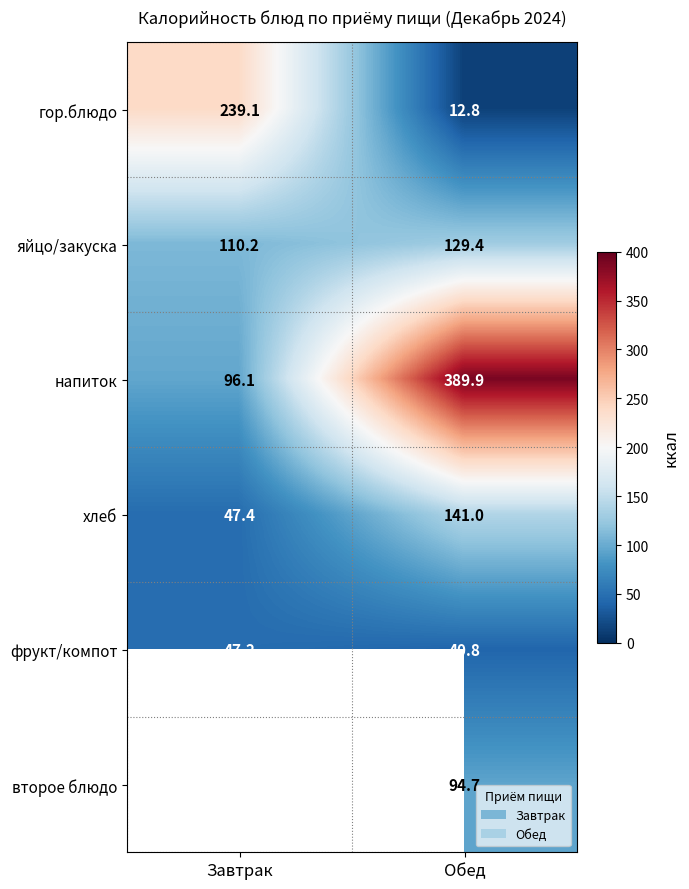

Rank the categories by яйцо/закуска value from lowest to highest.

Завтрак, Обед